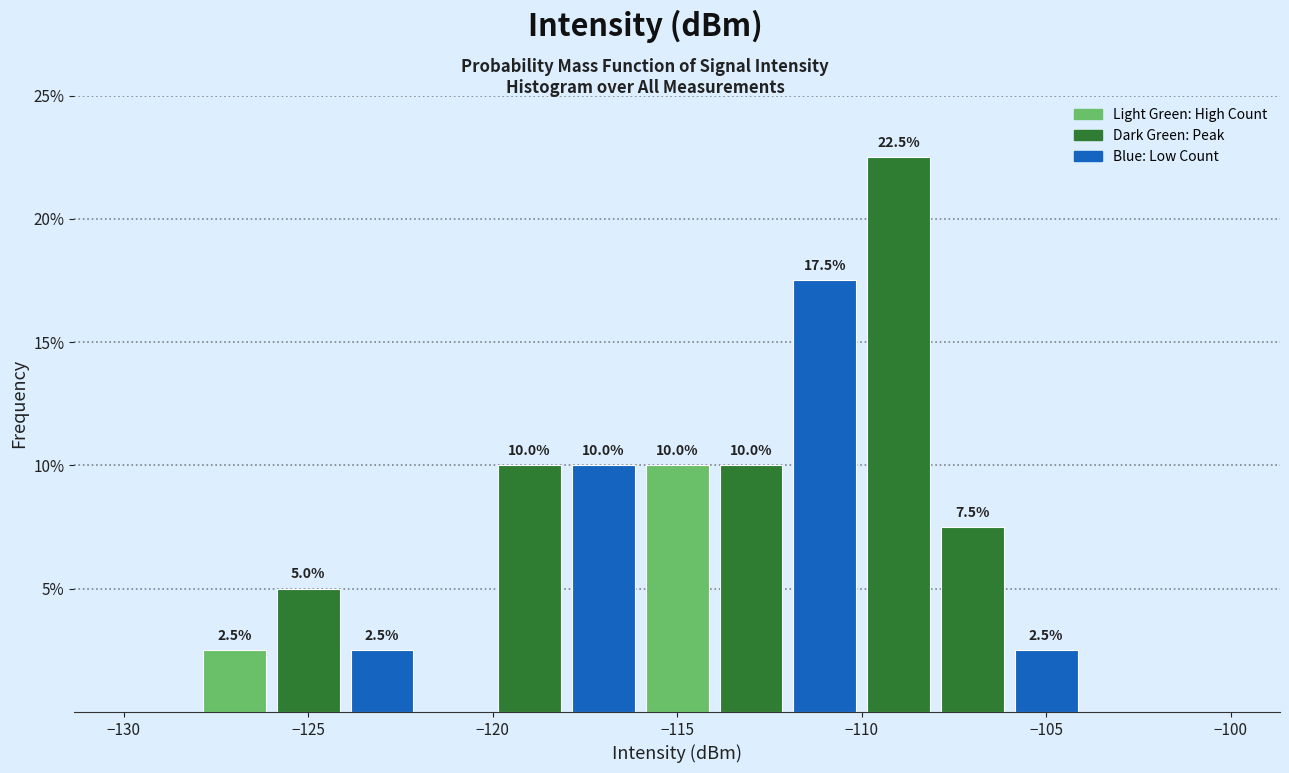

Over which range of the x-axis is the bar tallest?

-110 to -108